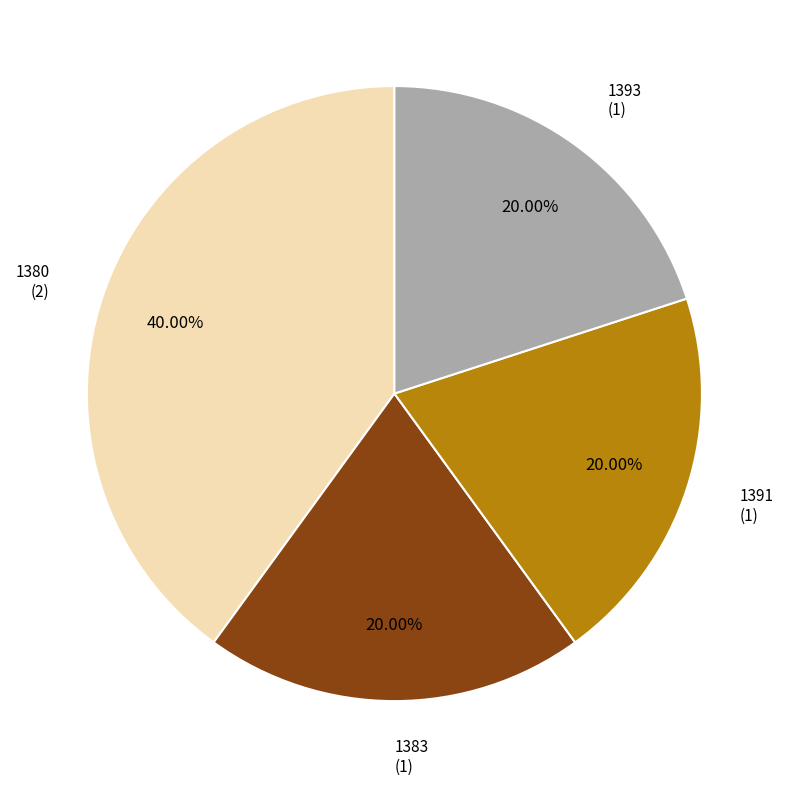

Approximately how many times larger is the value at 1380 compared to 1393?

2.0